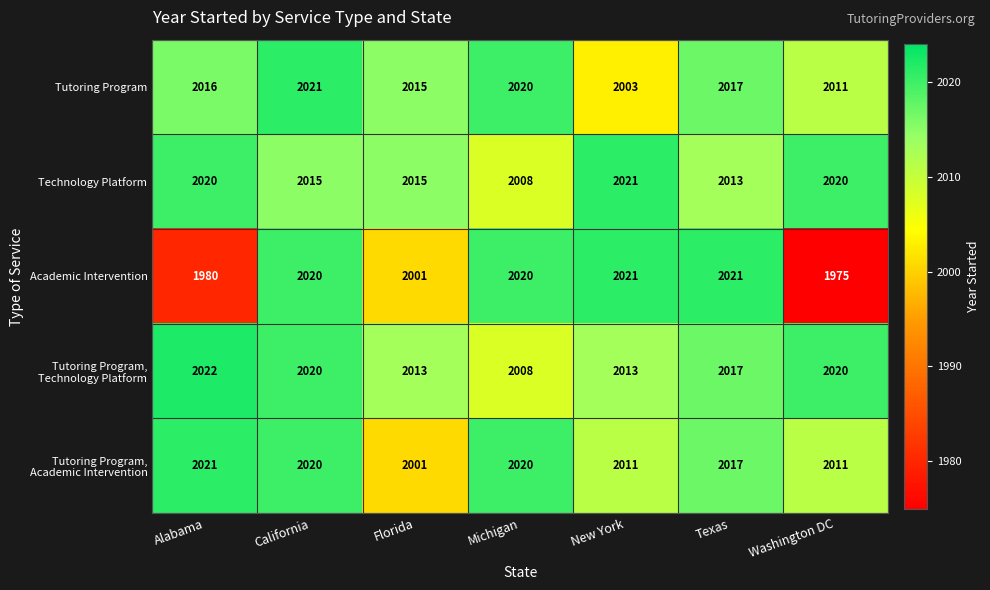

True or false: Academic Intervention has a value of 1975 at Washington DC.

True